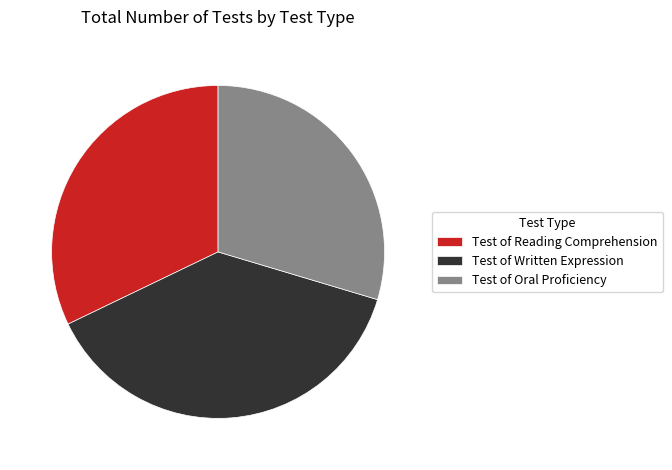

Which slice is the largest?

Test of Written Expression